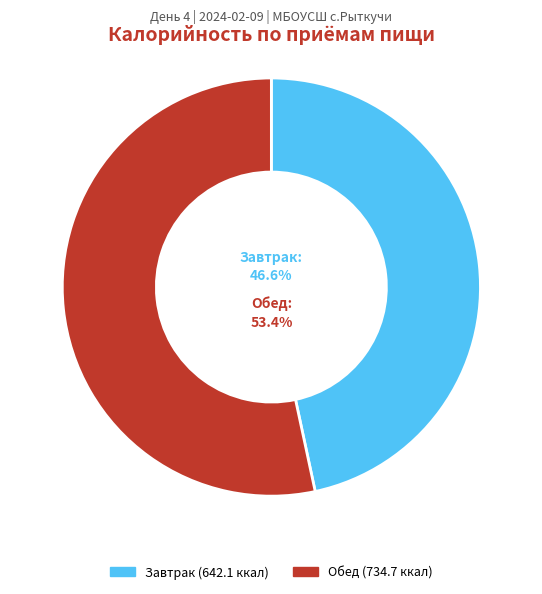

What is the smallest slice in the pie chart?

Завтрак